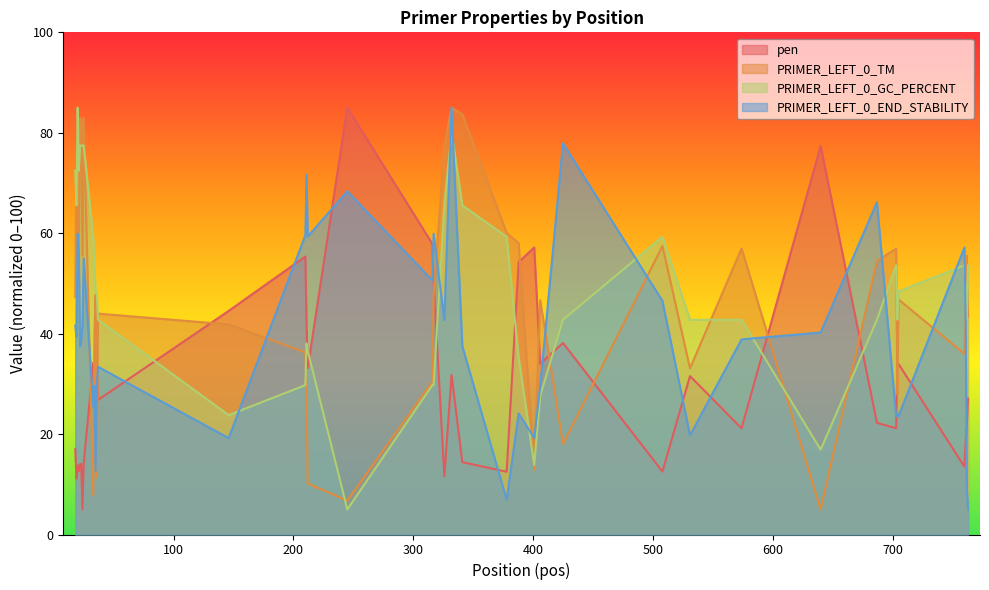

Rank the series by their average value, from highest to lowest.

PRIMER_LEFT_0_GC_PERCENT, PRIMER_LEFT_0_TM, PRIMER_LEFT_0_END_STABILITY, pen